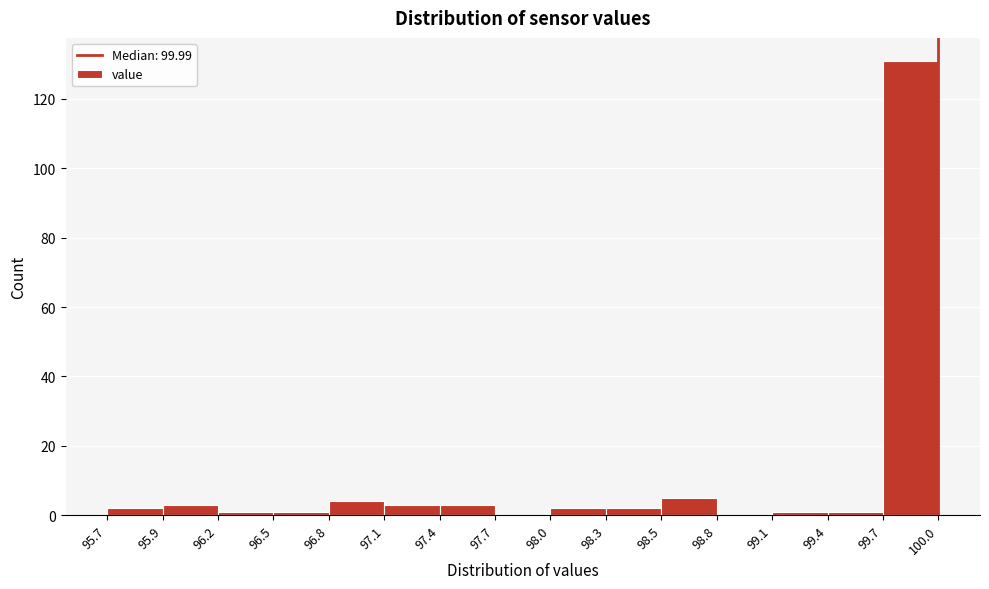

Reading left to right, extract all data points from this chart.

95.7=2	95.9=3	96.2=1	96.5=1	96.8=4	97.1=3	97.4=3	97.7=0	98.0=2	98.3=2	98.5=5	98.8=0	99.1=1	99.4=1	99.7=131